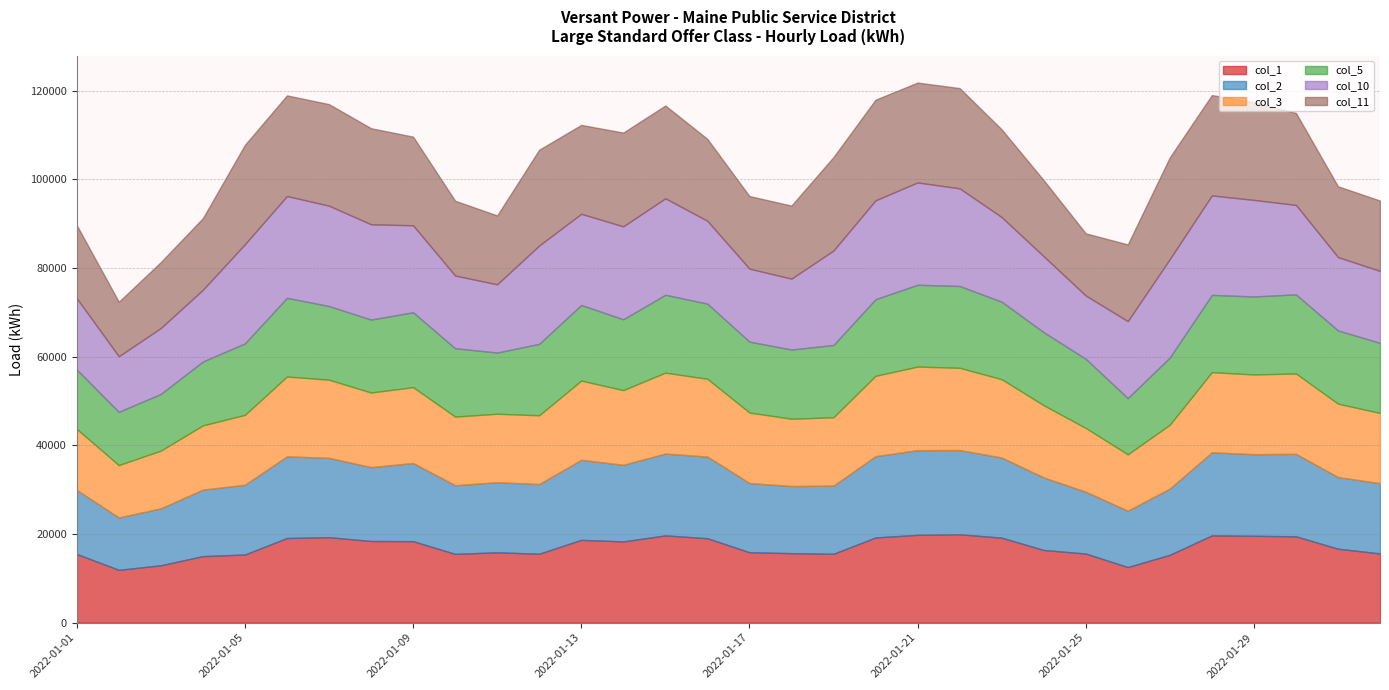

Which series has the widest spread of values?

col_11